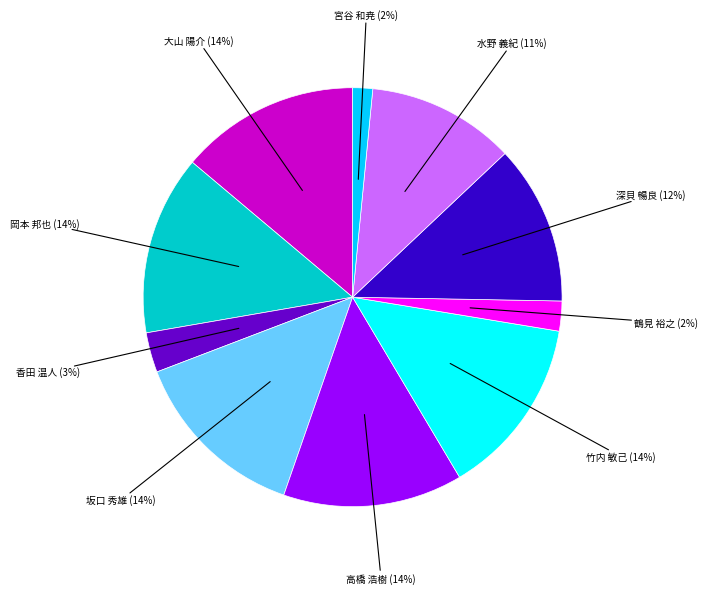

To the nearest percent, what is the average slice percentage?

10%